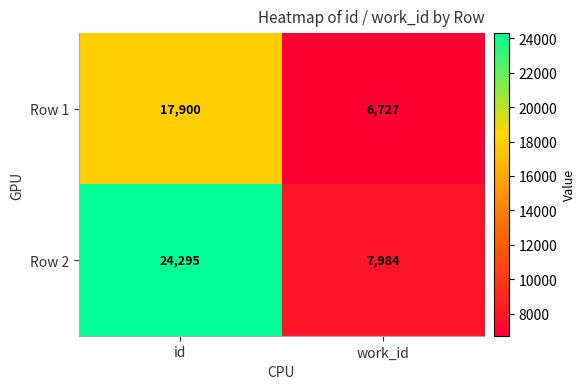

Which label corresponds to the largest value in the chart?

id